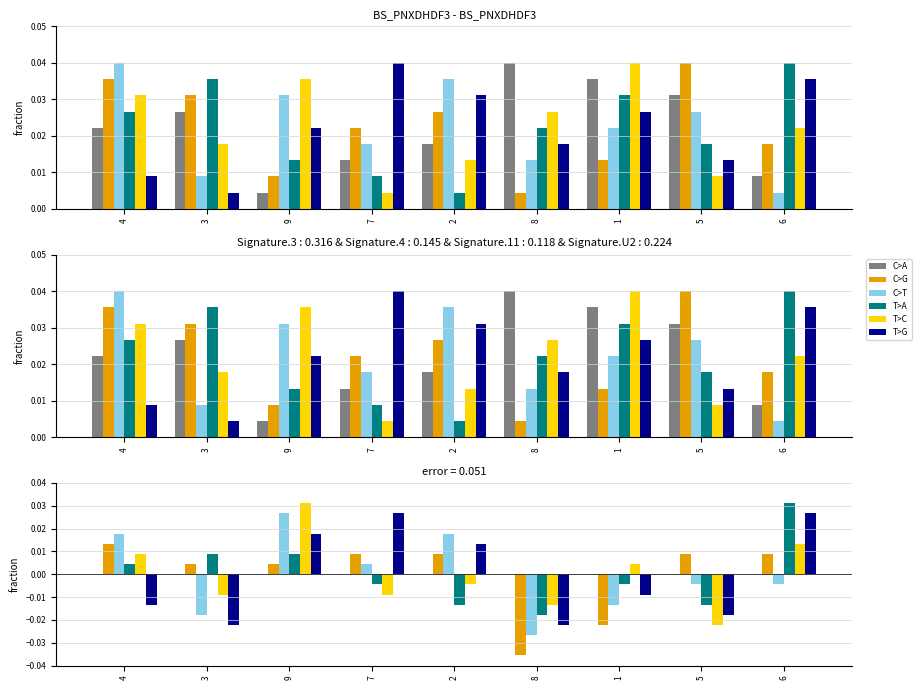

The C>T series shows 0.1 at 9. True or false?

False